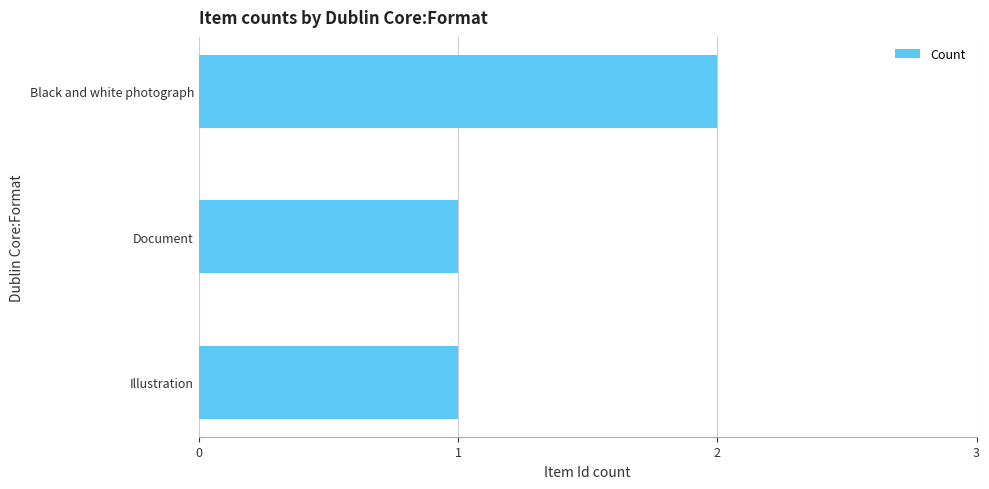

The chart shows a value of 2 at Black and white photograph. True or false?

True